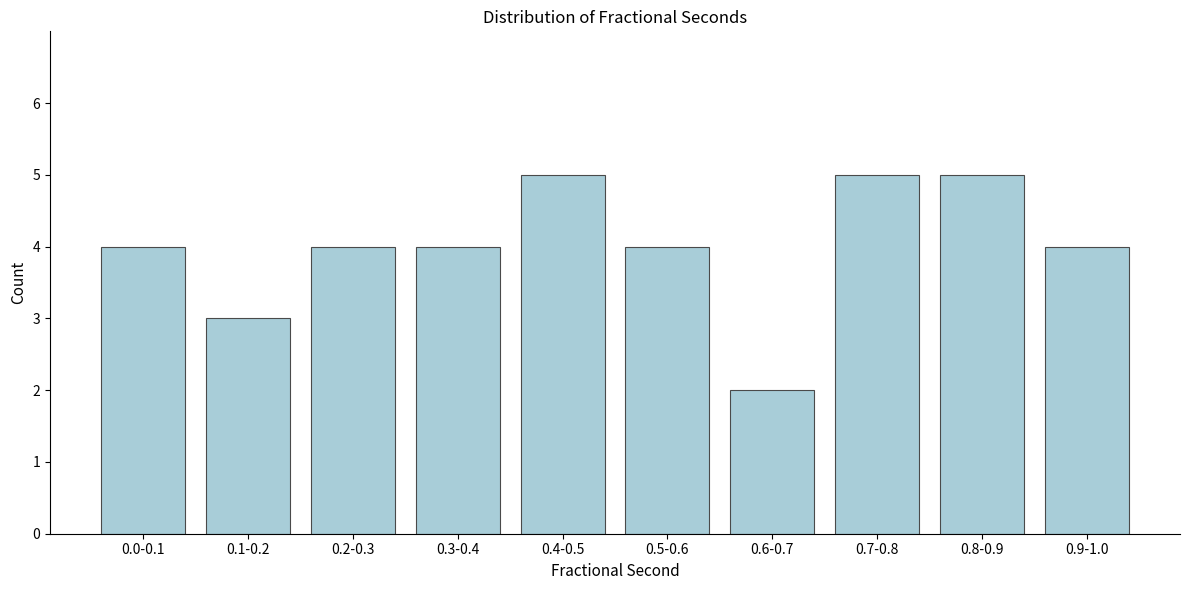

Reading left to right, what are all the values shown in this chart?

0.0-0.1=4	0.1-0.2=3	0.2-0.3=4	0.3-0.4=4	0.4-0.5=5	0.5-0.6=4	0.6-0.7=2	0.7-0.8=5	0.8-0.9=5	0.9-1.0=4